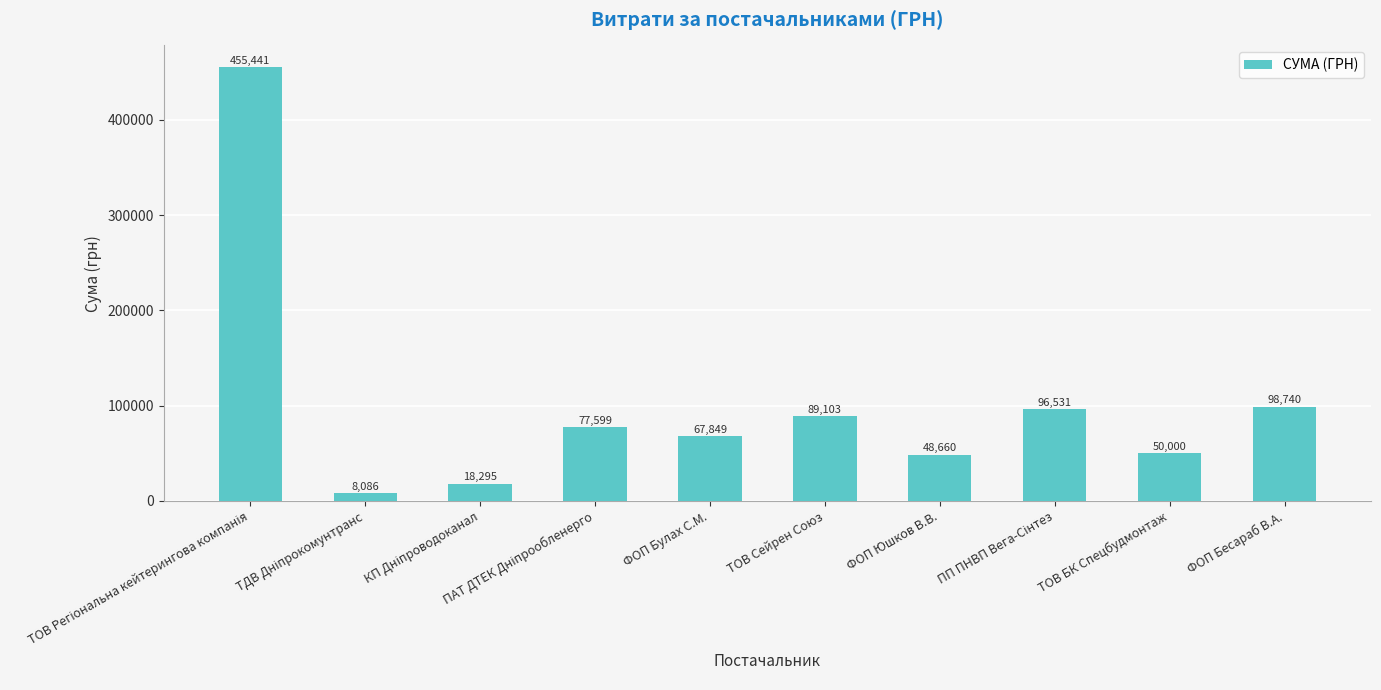

What is the greatest value displayed?

455440.8